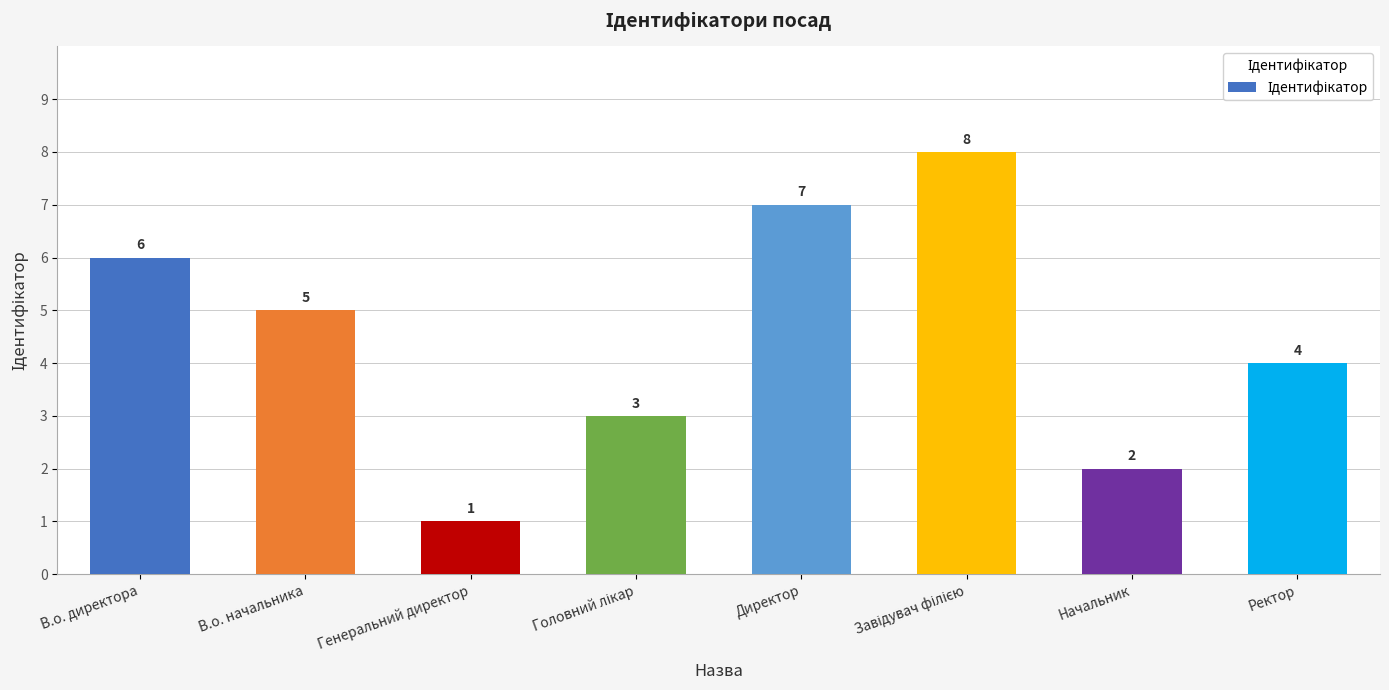

How many distinct data groups are displayed?

1